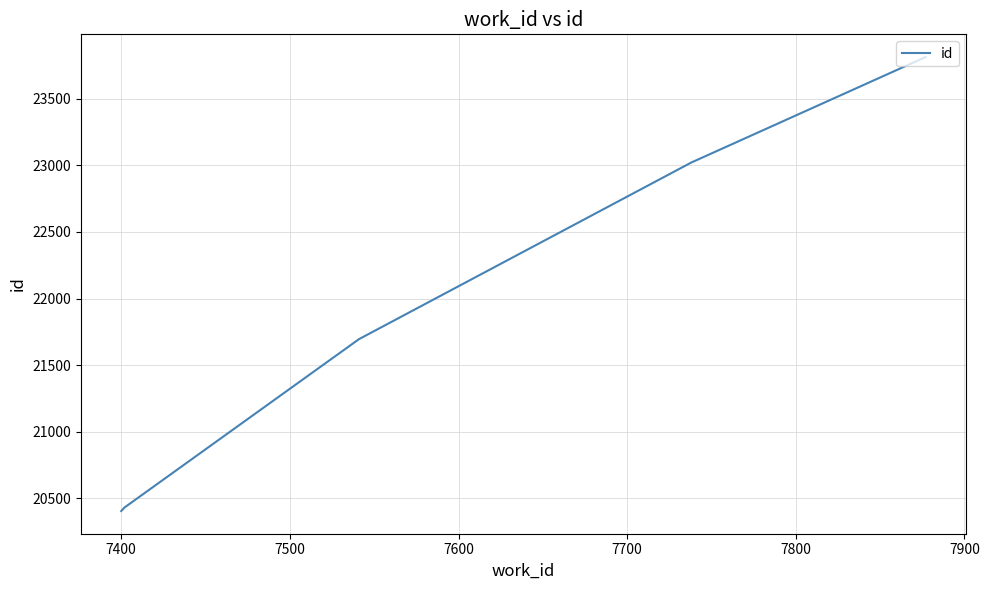

What is the maximum value shown in the chart?

23813